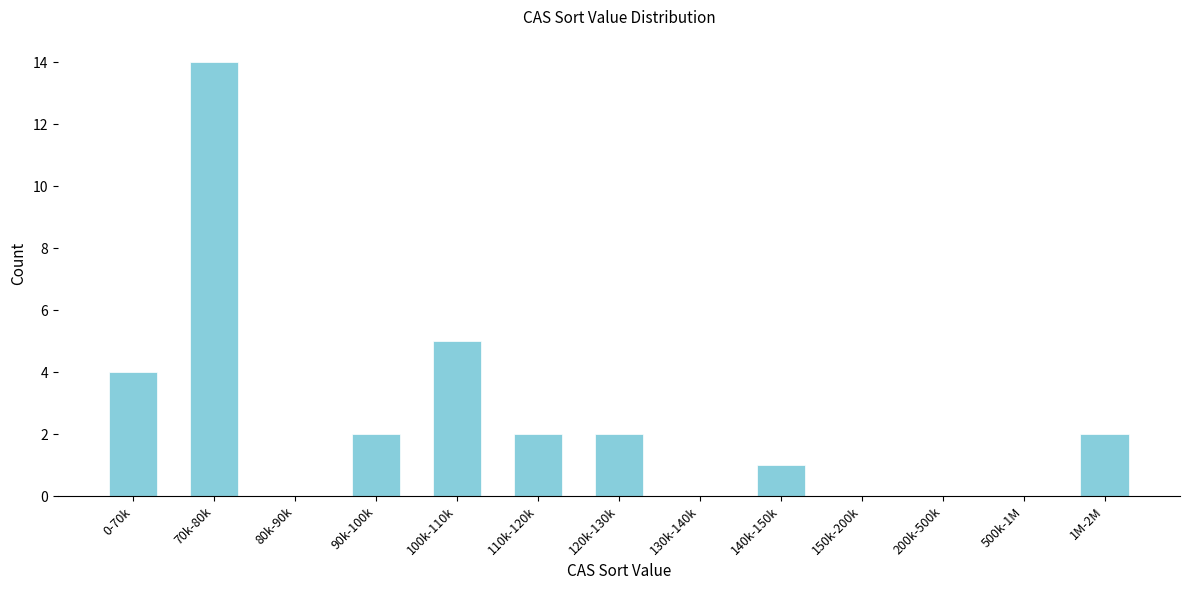

Reading left to right, transcribe all the data shown in this chart.

0-70k=4	70k-80k=14	80k-90k=0	90k-100k=2	100k-110k=5	110k-120k=2	120k-130k=2	130k-140k=0	140k-150k=1	150k-200k=0	200k-500k=0	500k-1M=0	1M-2M=2